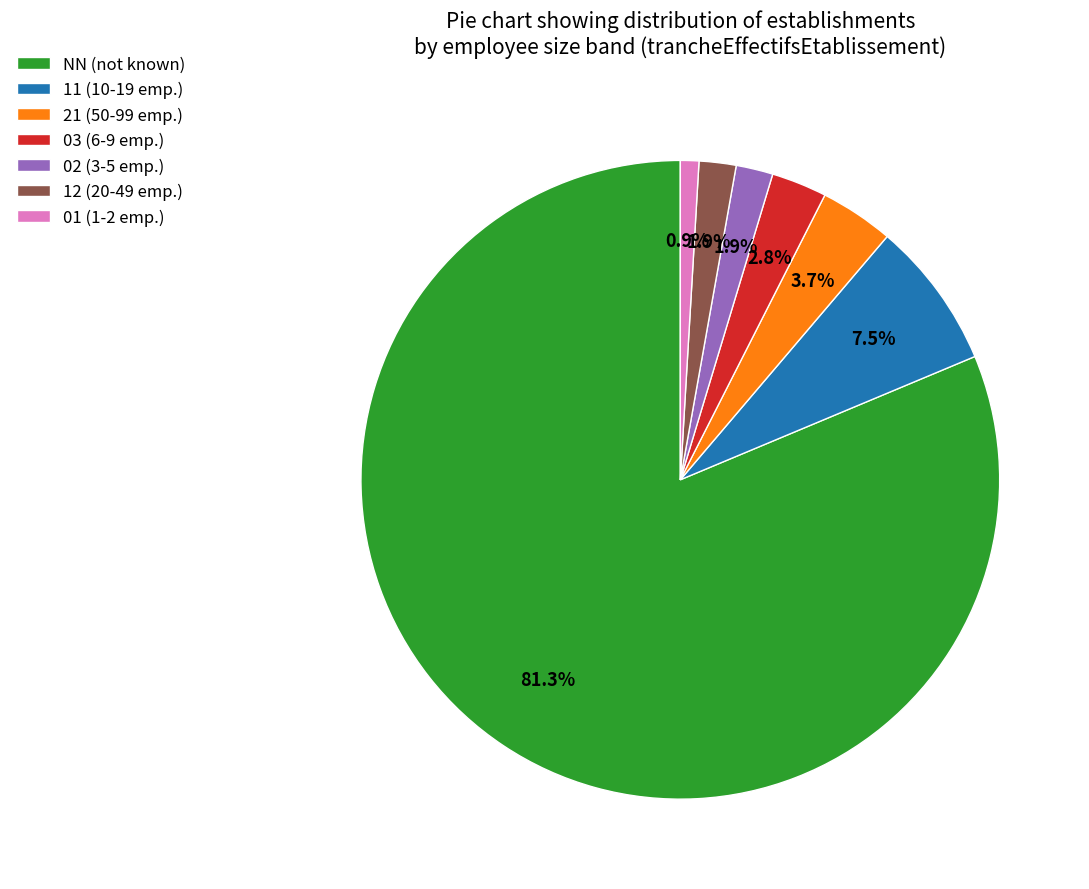

How much of the chart is everything except 02?

98.1%